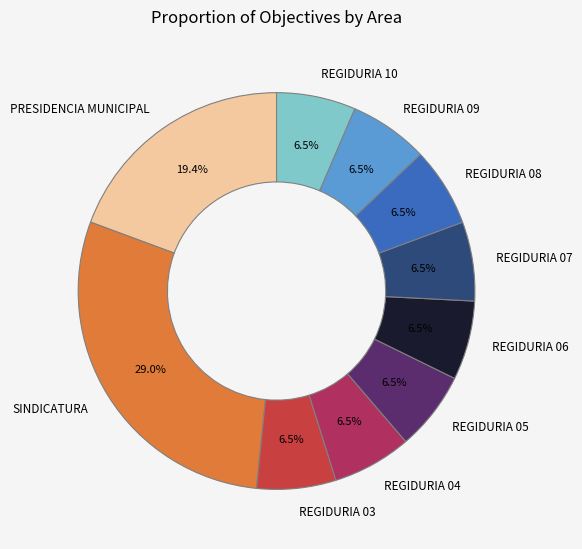

Is the sum of REGIDURIA 03 and REGIDURIA 09 greater than half?

No